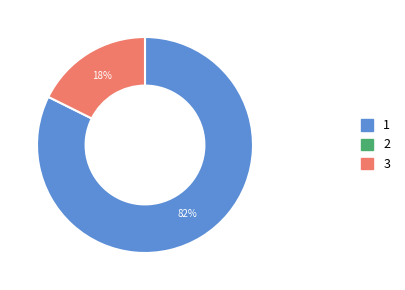

Is there a majority slice in this chart?

Yes